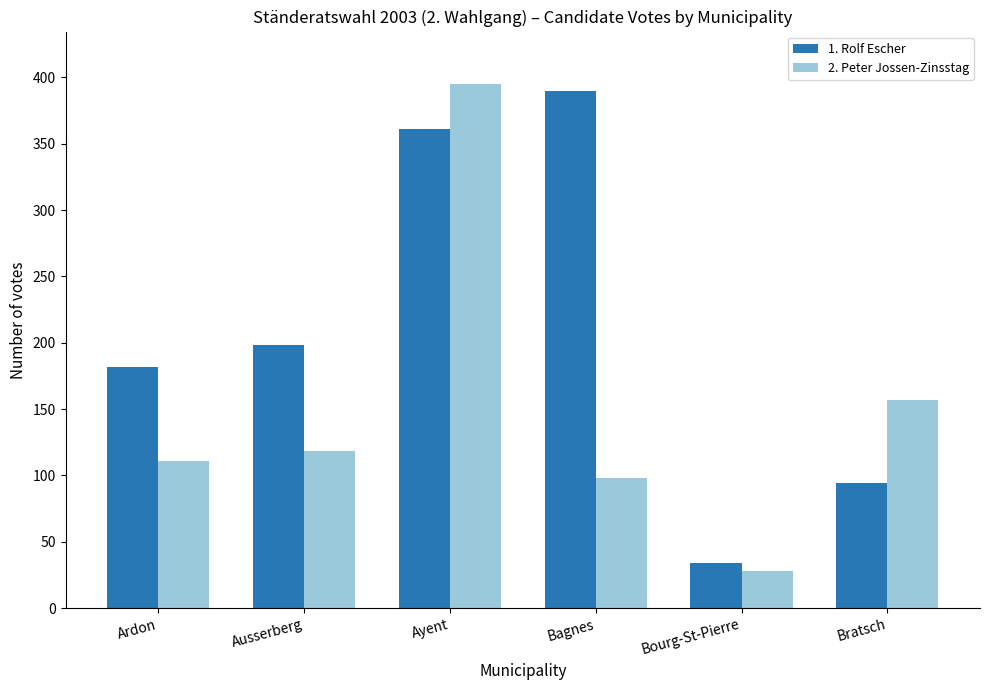

What is the value of the 2. Peter Jossen-Zinsstag bar at the 5th from the left?

28